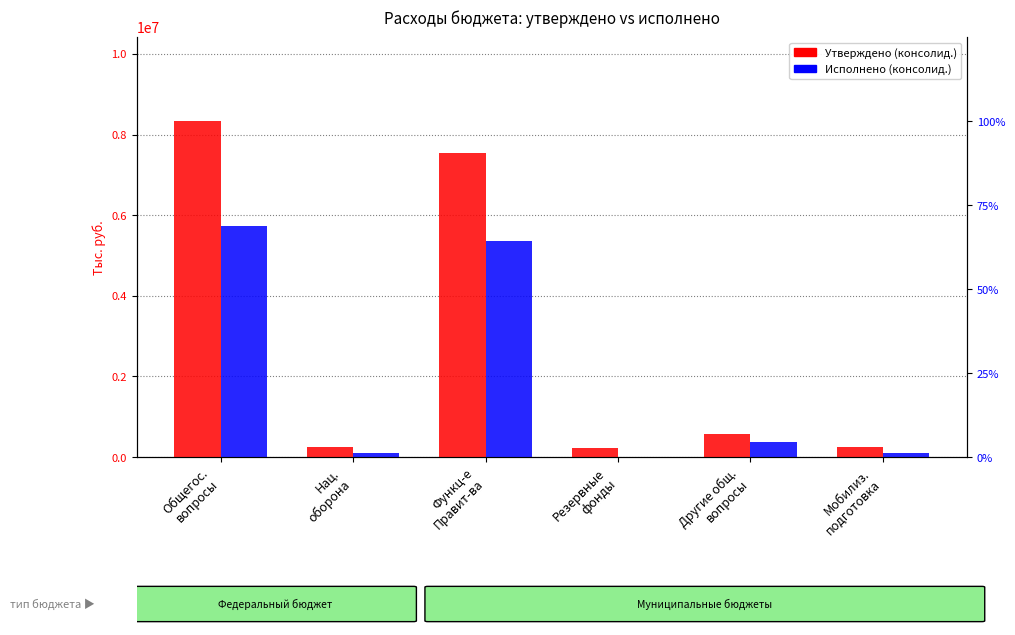

Count the number of categories in the chart.

6